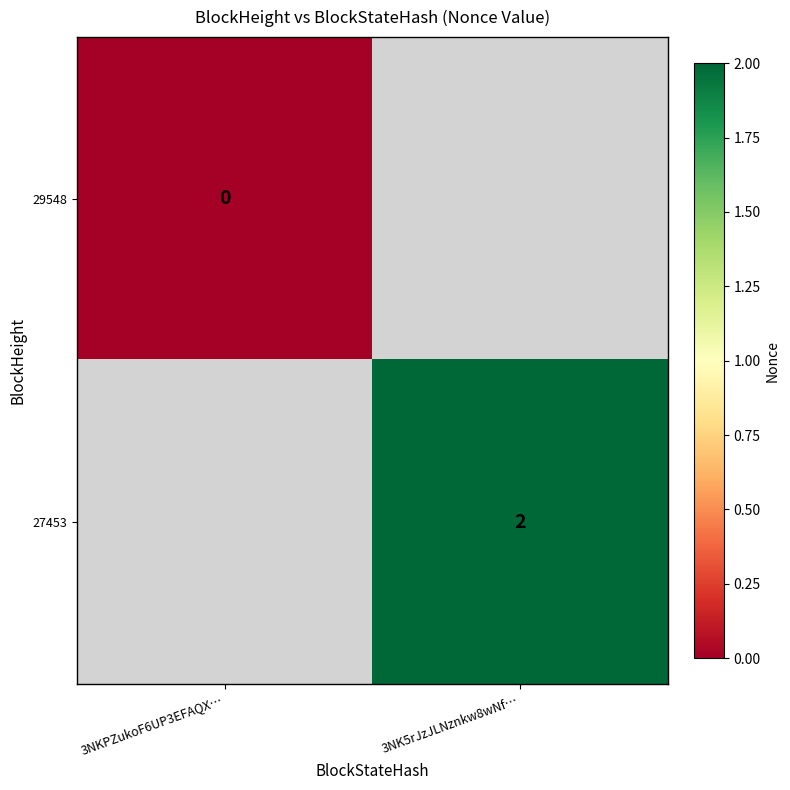

At which category does the chart reach its minimum across all series?

3NKPZukoF6UP3EFAQX…